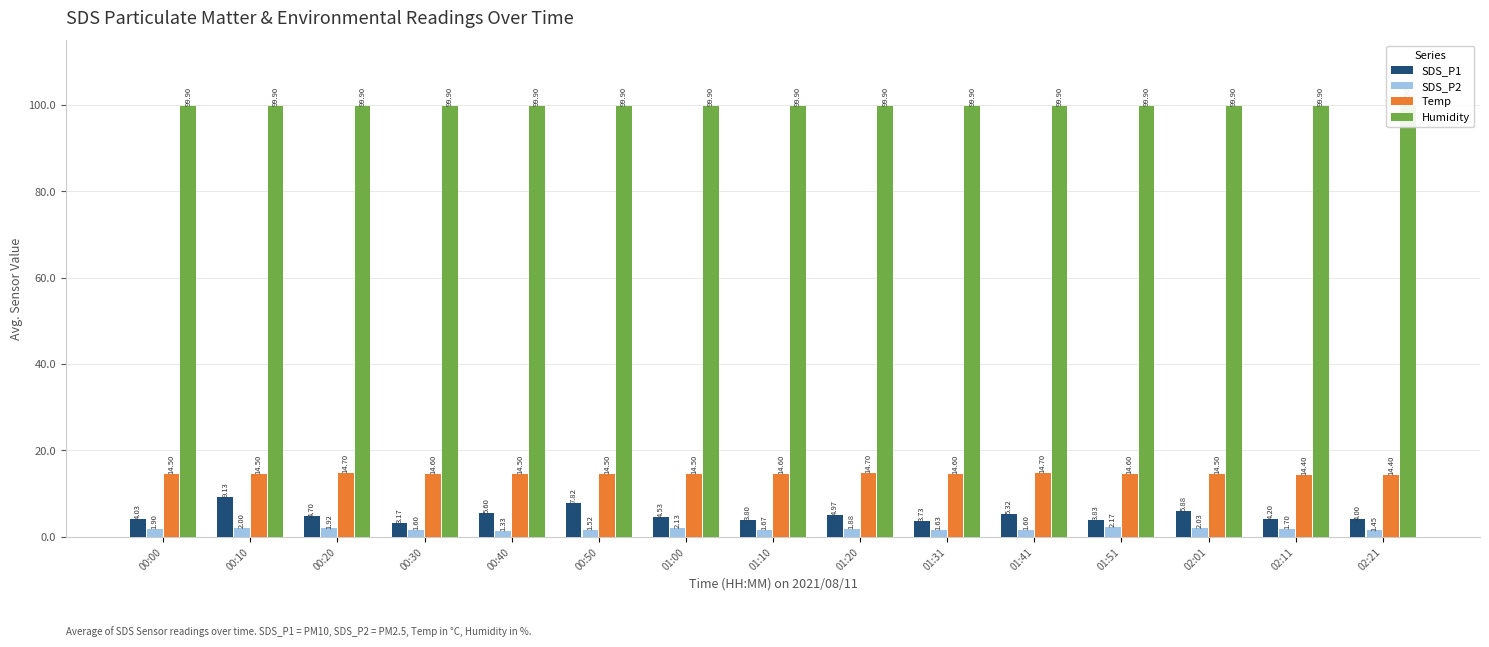

At which label does SDS_P1 reach its minimum?

00:30